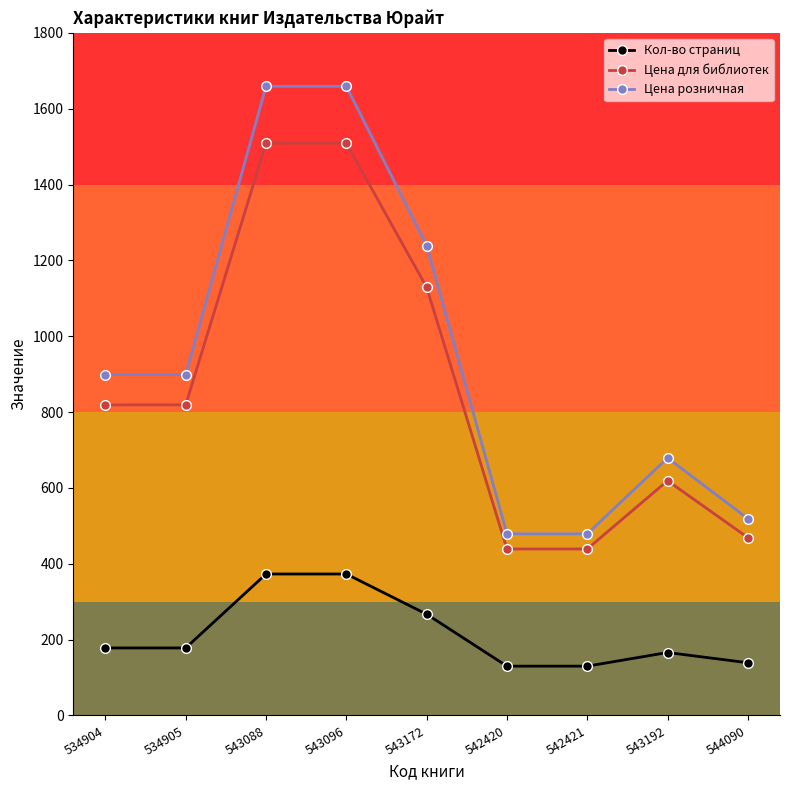

What is the minimum value for Цена розничная?

479